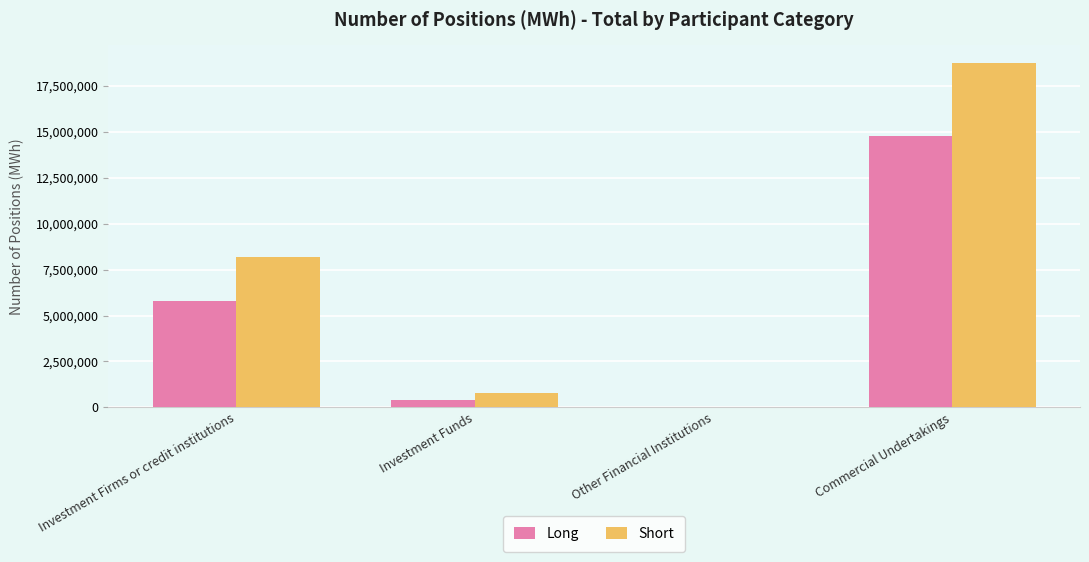

What is the sum of all Long values?

20947163